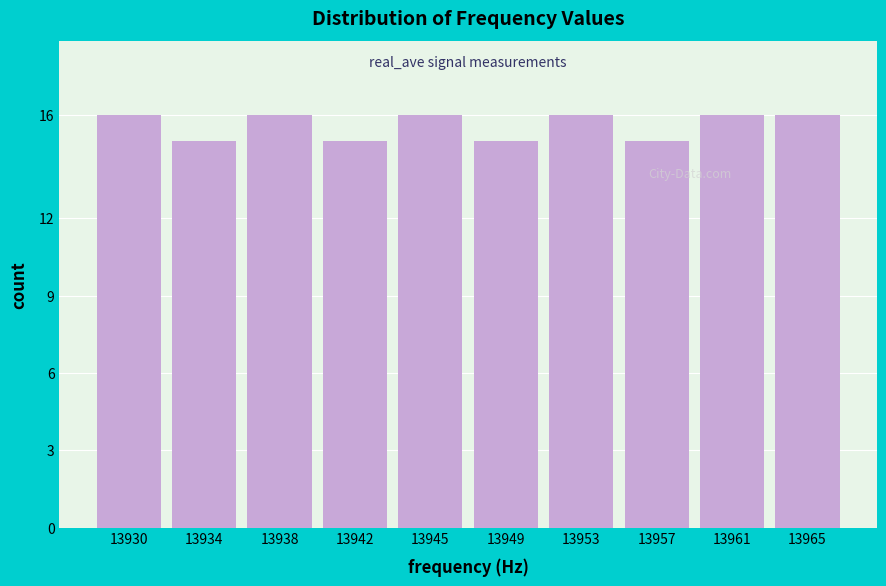

Reading right to left, list all the values displayed in this chart.

16	16	15	16	15	16	15	16	15	16